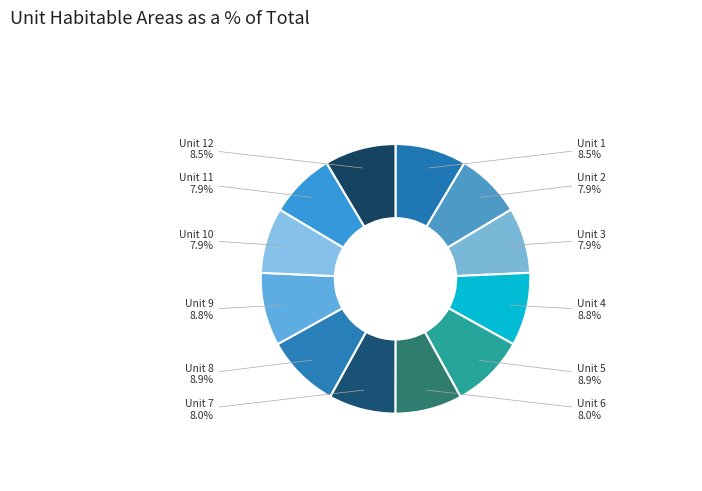

Is there any slice that represents more than half of the pie?

No